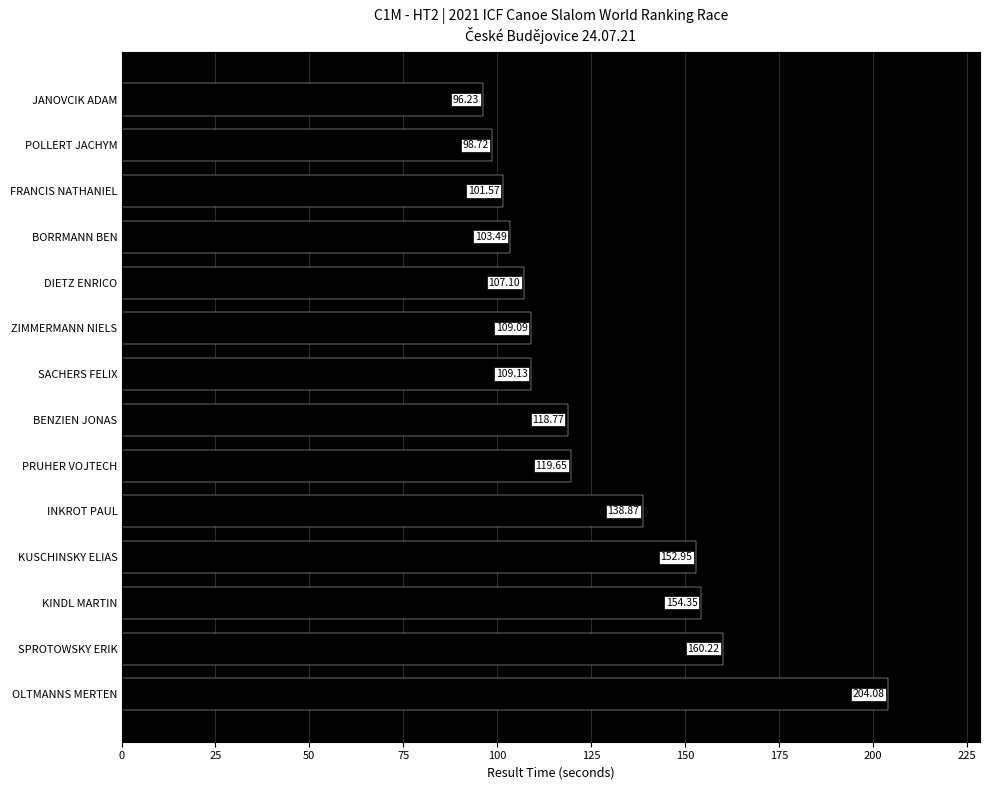

Which category has the lowest value across all series?

JANOVCIK ADAM